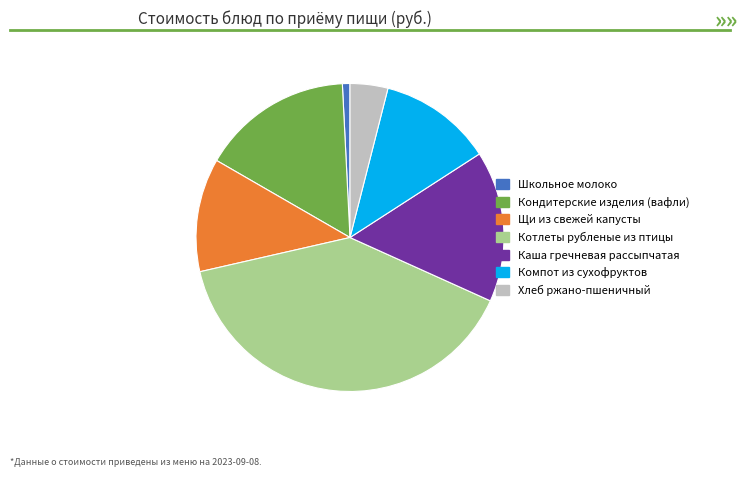

Which slice is the largest?

Котлеты рубленые из птицы